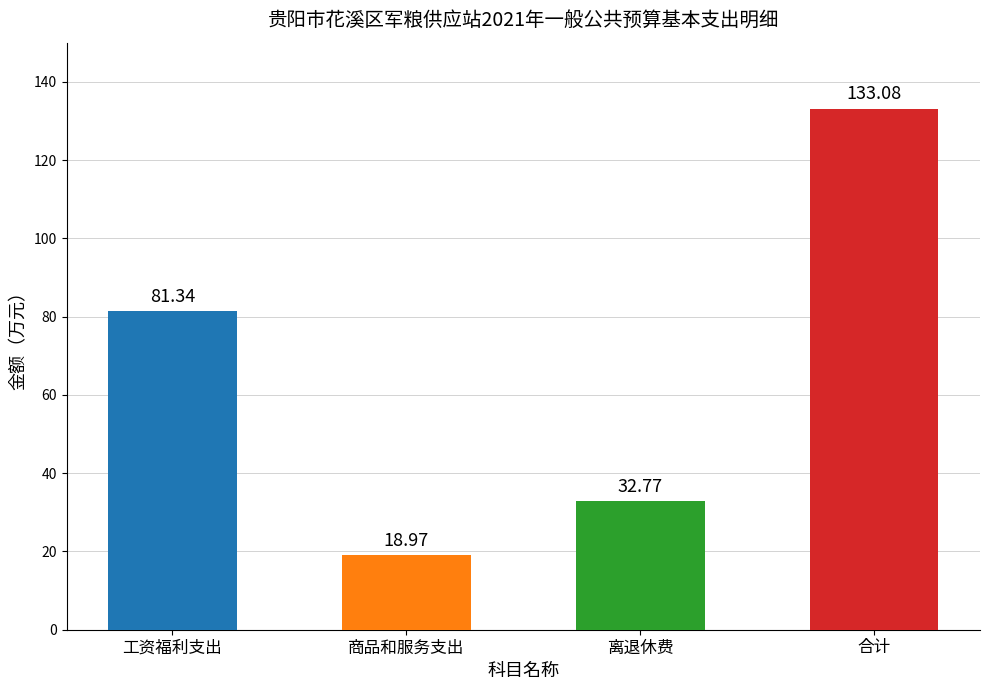

What is the sum of all values?

266.2